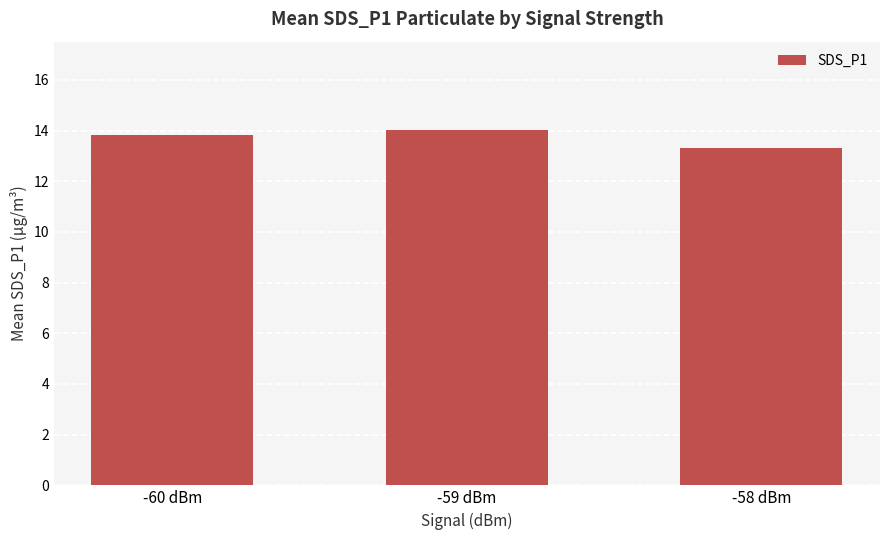

What is the ratio of the value at -60 dBm to the value at -58 dBm?

1.0